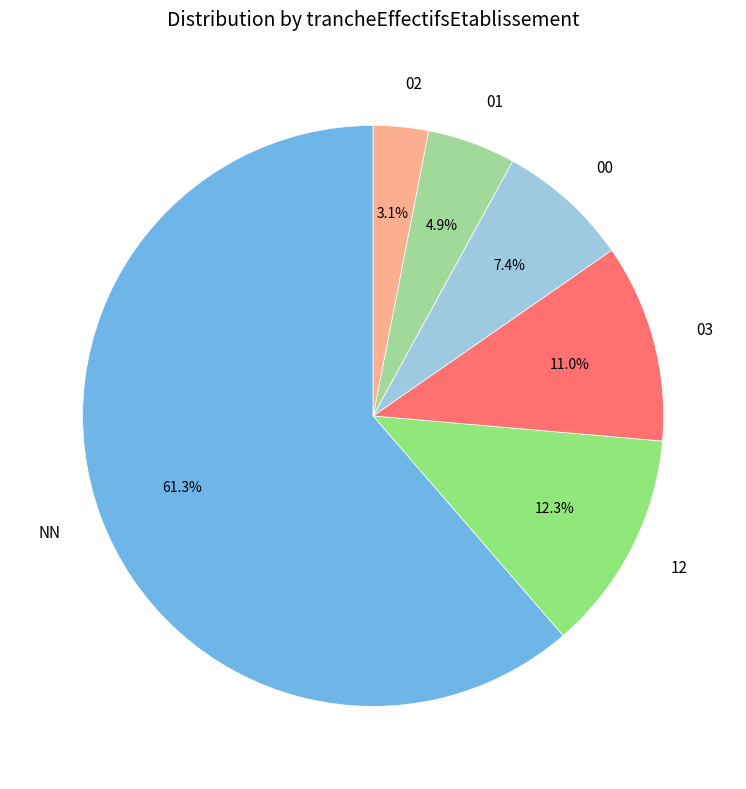

How much of the chart is everything except 00?

92.6%